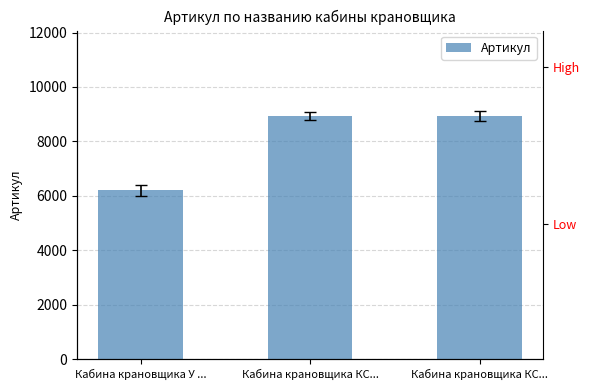

Does the chart contain stacked bars?

No